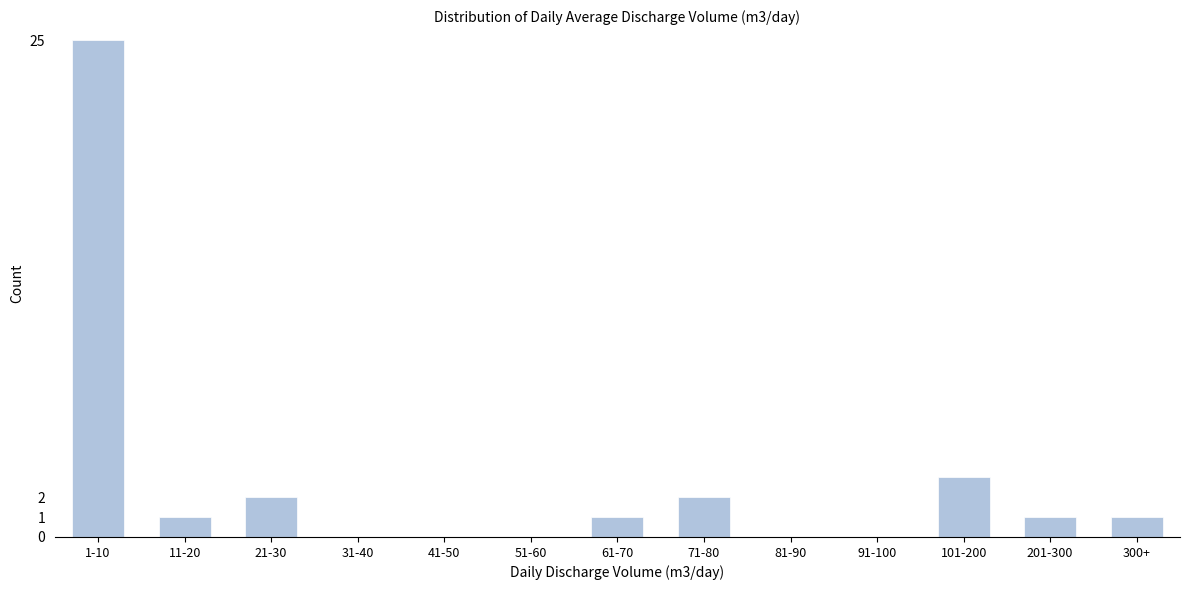

Reading left to right, what are all the values shown in this chart?

1-10=25	11-20=1	21-30=2	31-40=0	41-50=0	51-60=0	61-70=1	71-80=2	81-90=0	91-100=0	101-200=3	201-300=1	300+=1